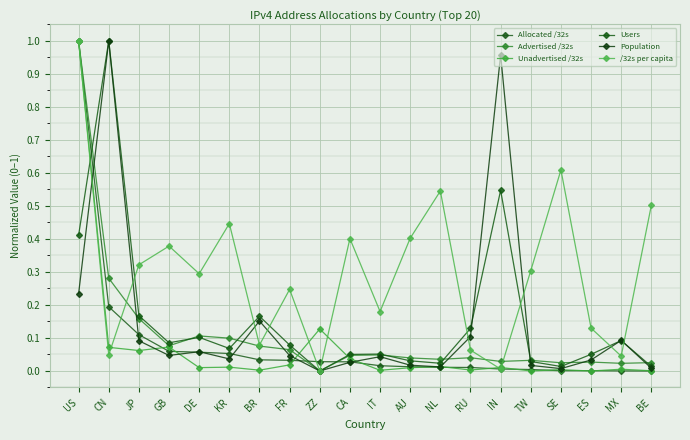

At how many categories does at least one series exceed 0?

20